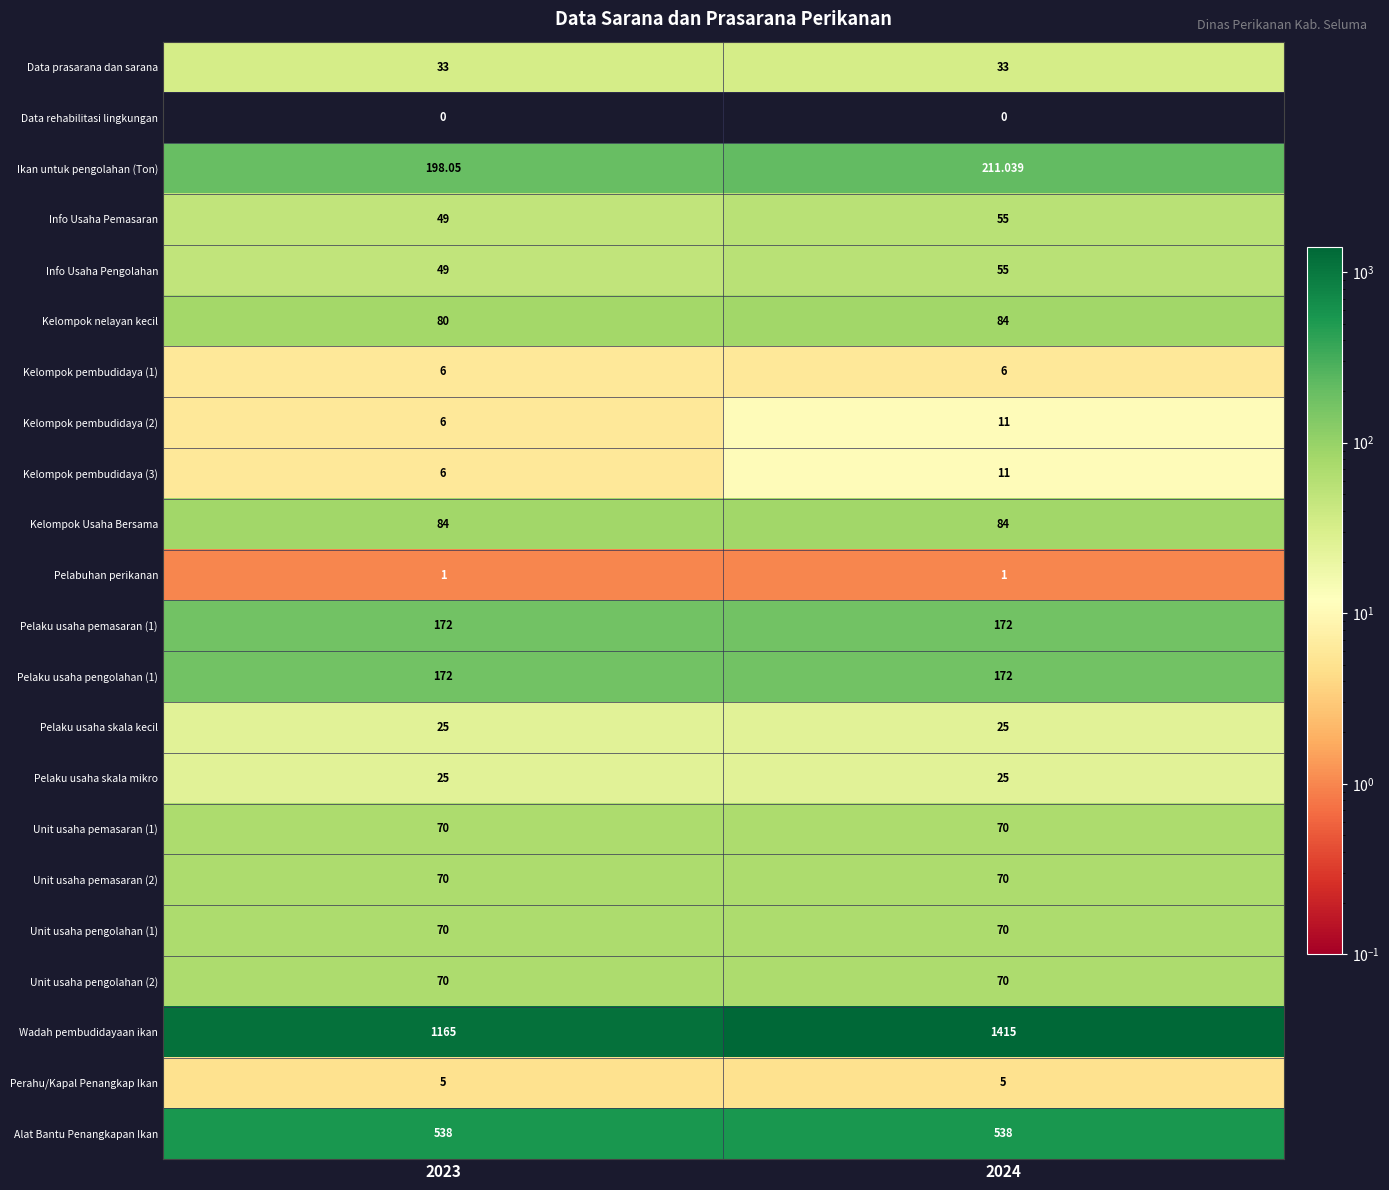

Count the number of data series in this chart.

22